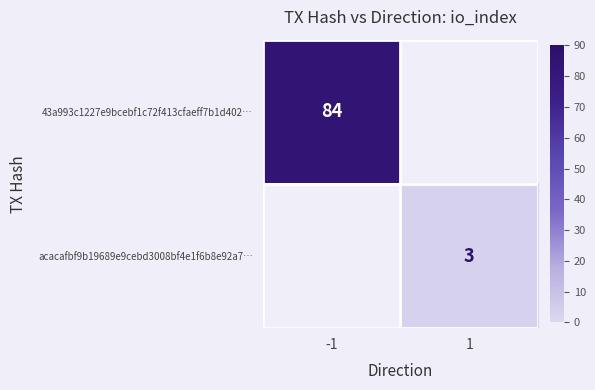

True or false: acacafbf9b19689e9cebd3008bf4e1f6b8e92a7… has a value of 4.9 at 1.

False